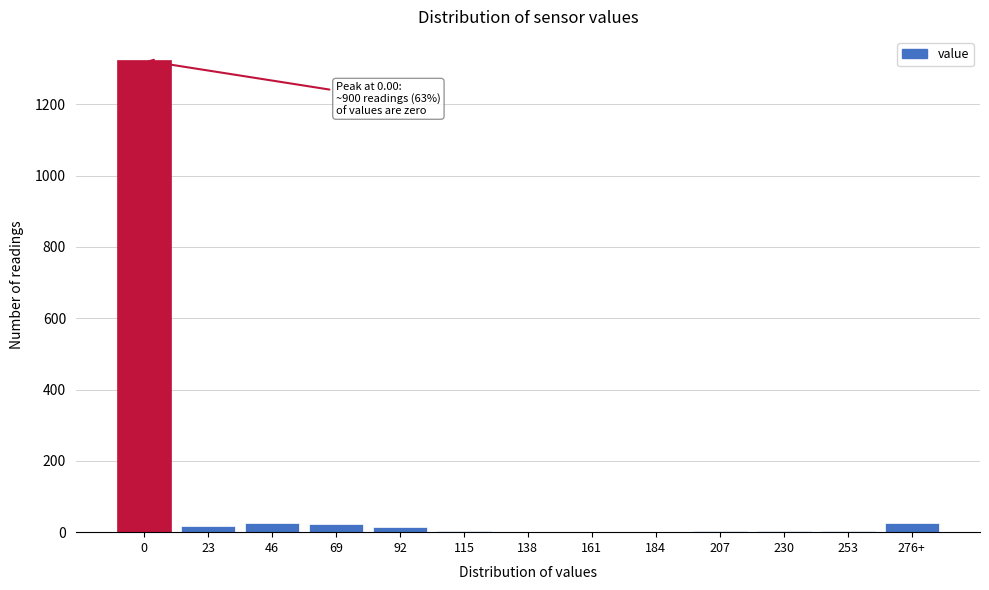

True or false: the data shows 1 at 184.

True